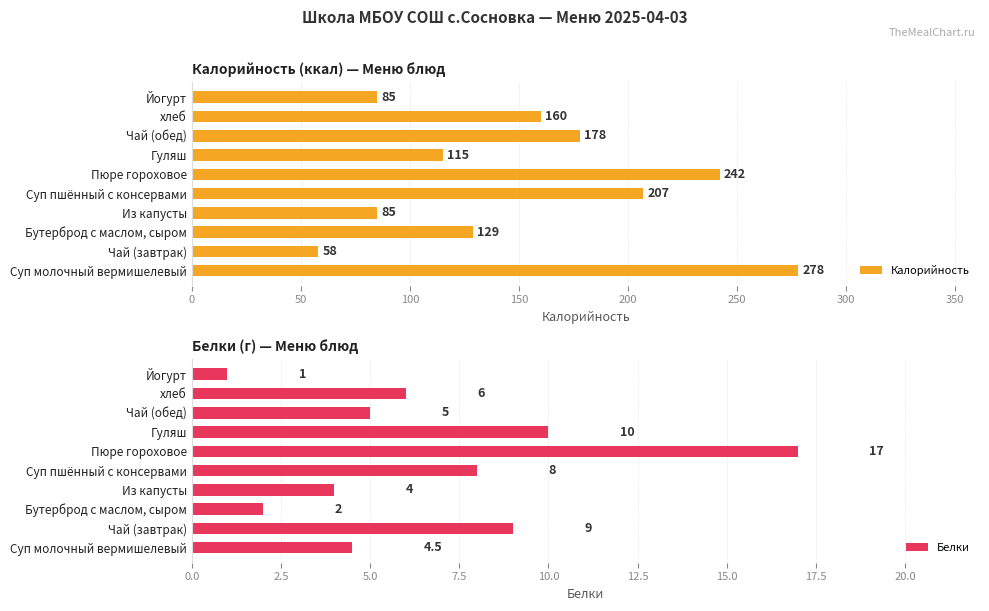

What value does the Калорийность series have at Суп пшённый с консервами, to the nearest 10?

210